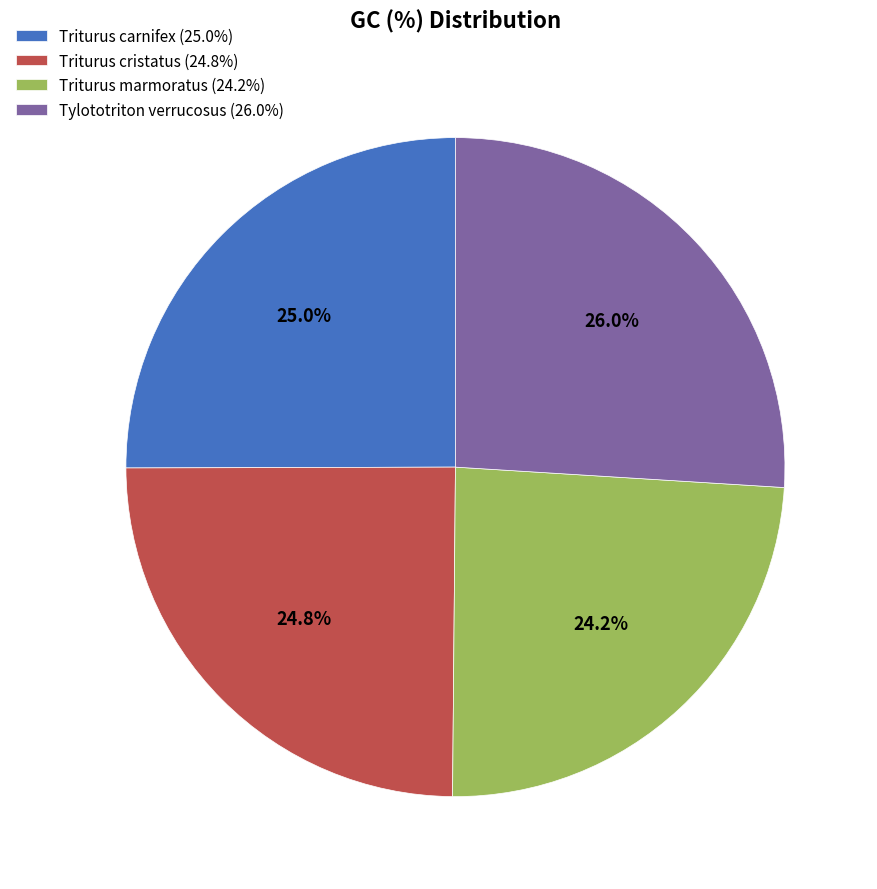

What is the ratio of the value at Tylototriton verrucosus to the value at Triturus carnifex?

1.0